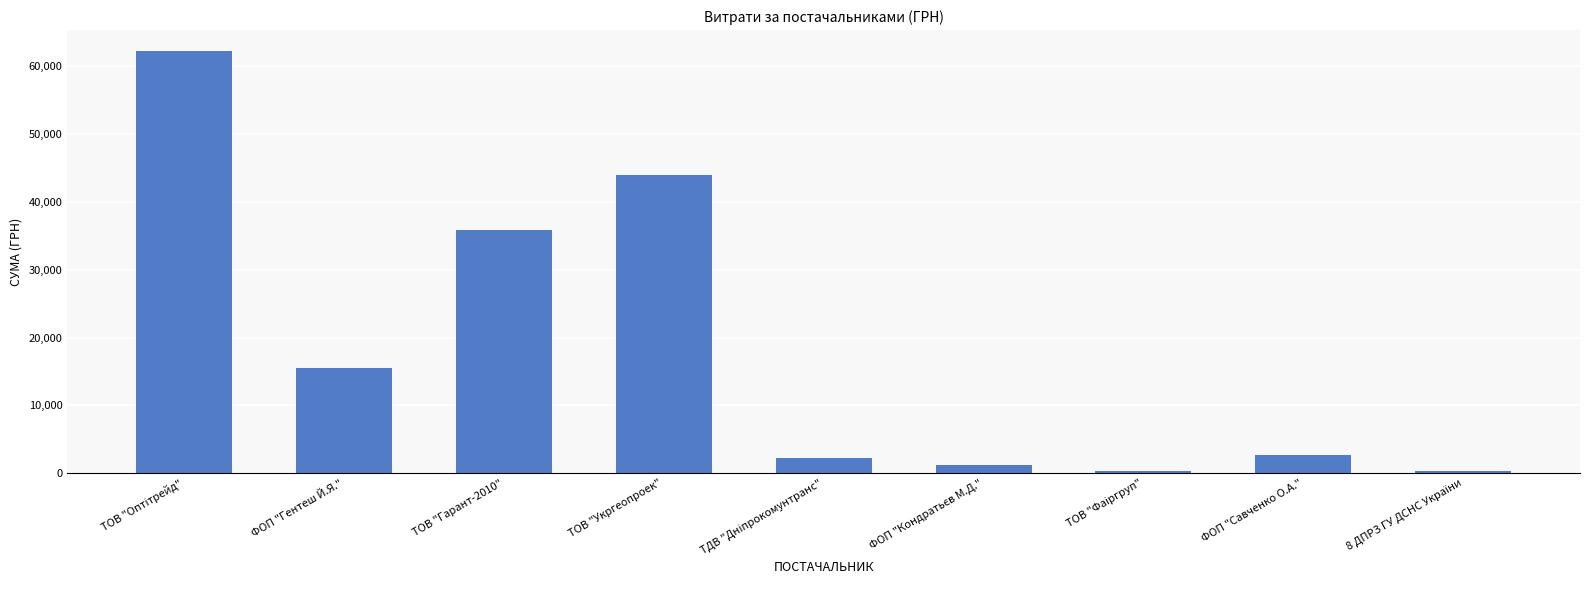

What is the value of the 6th bar from the left?

1179.0